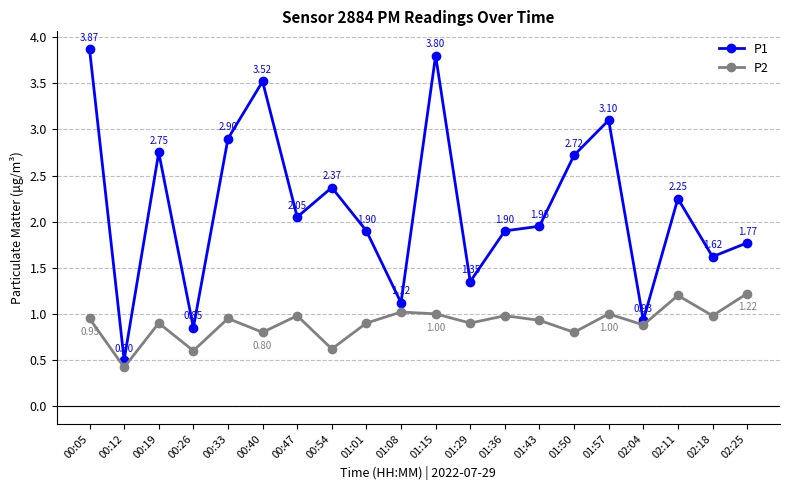

True or false: P1 has a value of 5.5 at 01:57.

False